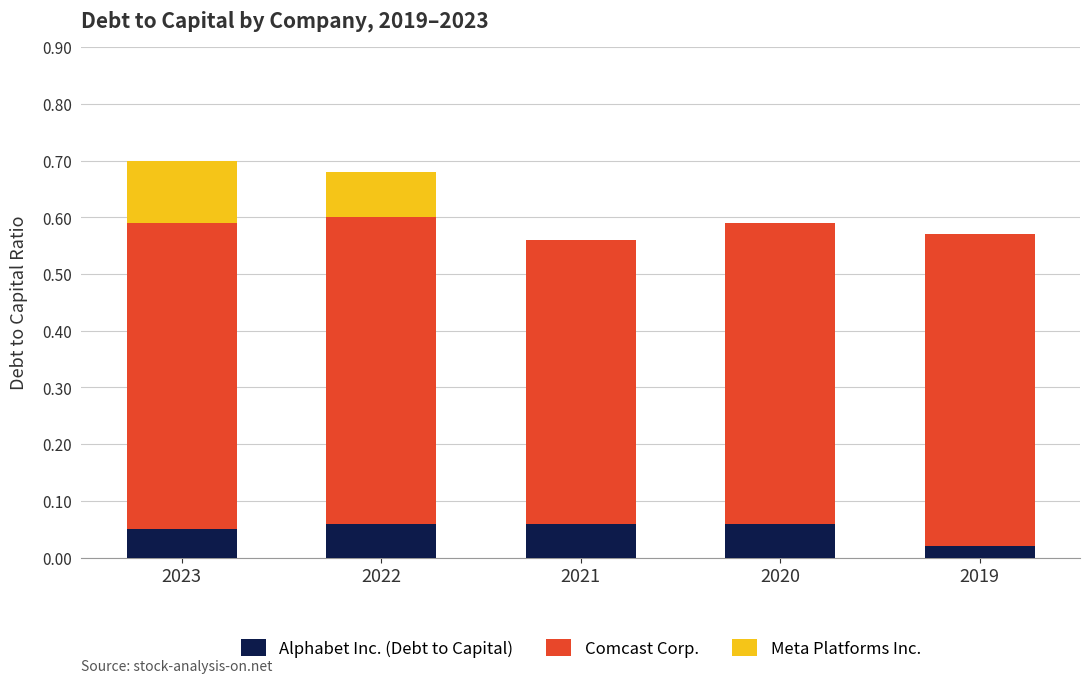

What is the total value across all series at 2022?

0.7